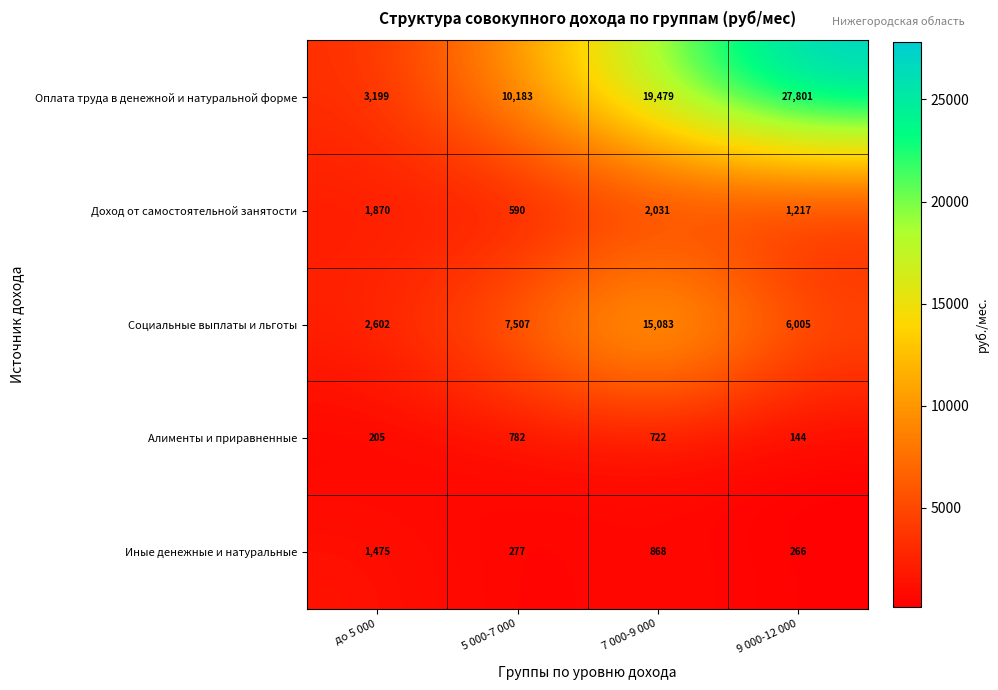

What is the average value of the Иные денежные и натуральные series?

722